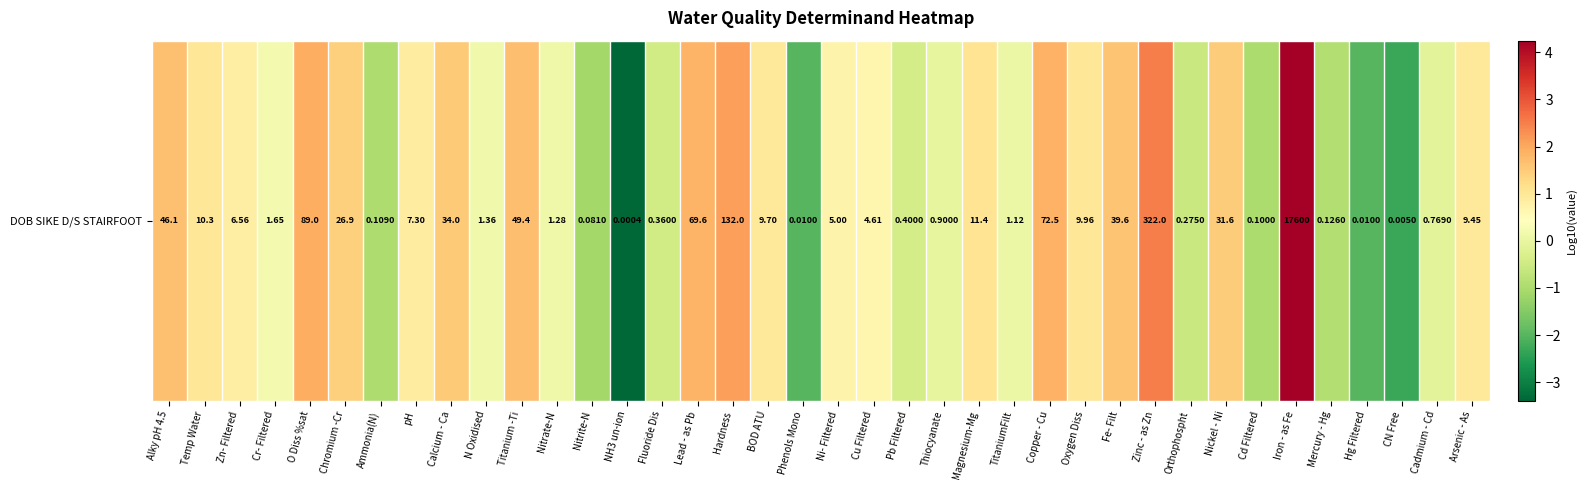

At which category does the chart reach its peak across all series?

Iron - as Fe